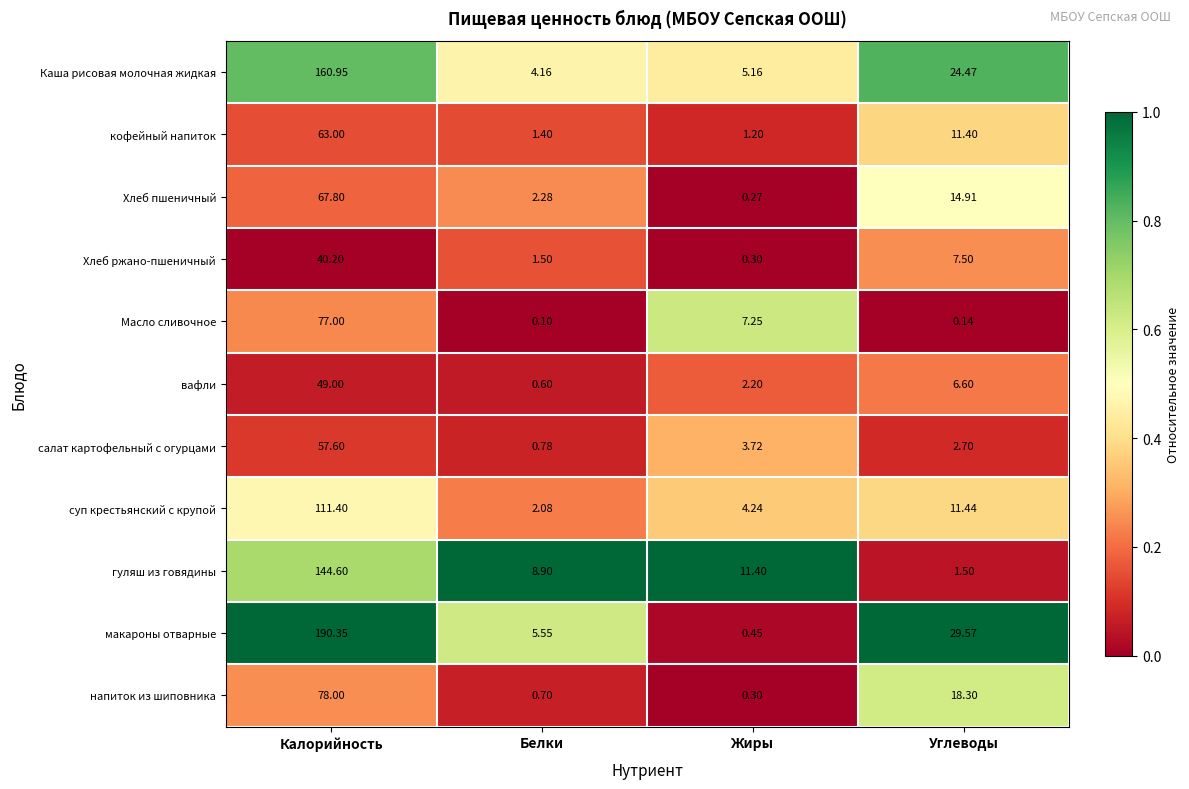

At which label does кофейный напиток reach its peak?

Калорийность